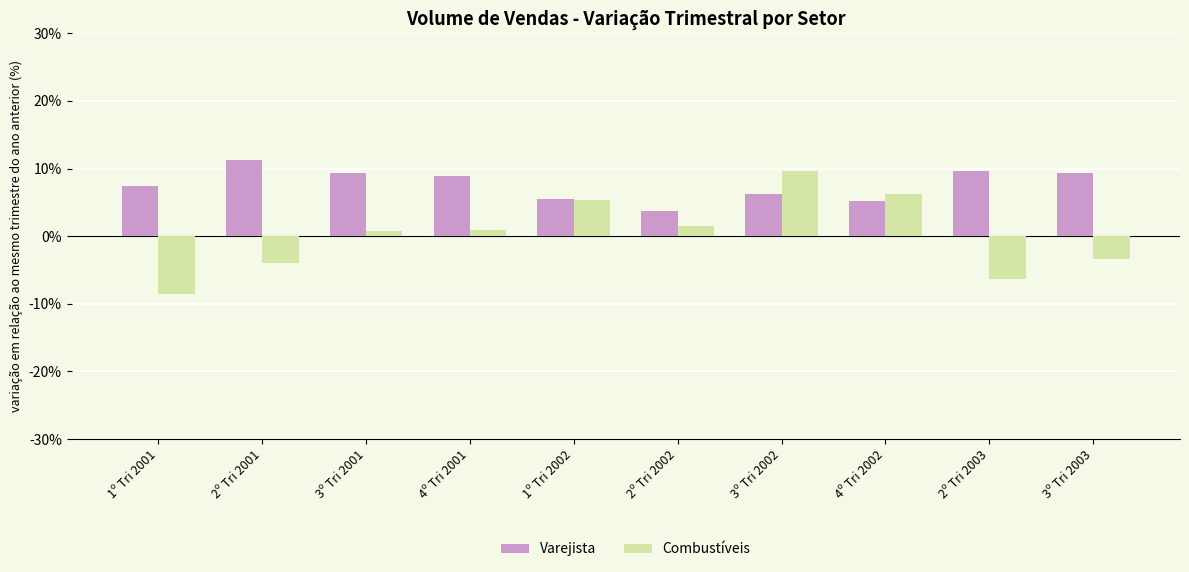

Which series changed the most between 3º Tri 2001 and 2º Tri 2002?

Varejista